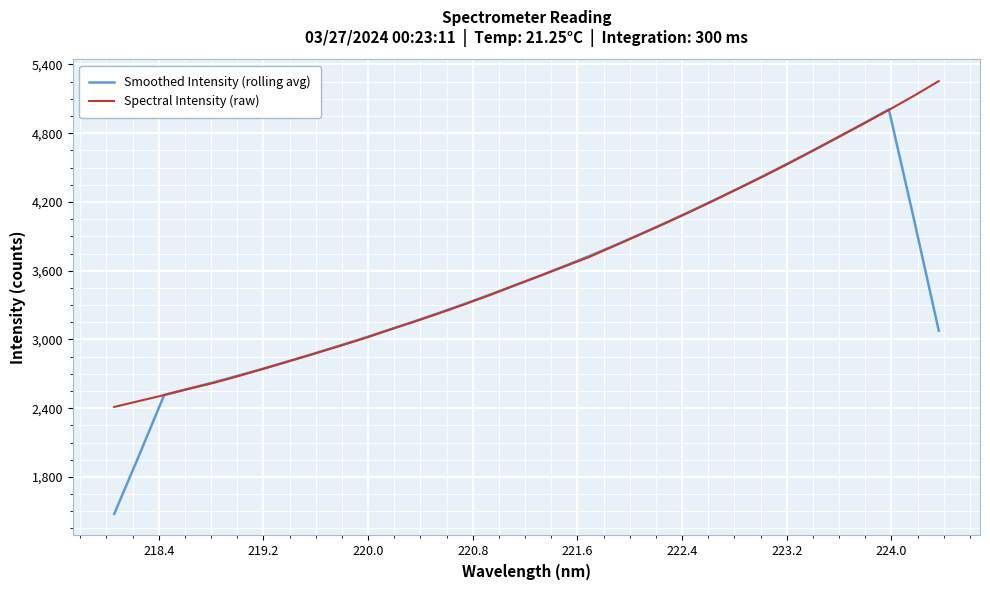

How many values in the Spectral Intensity (raw) series exceed 3553?

17